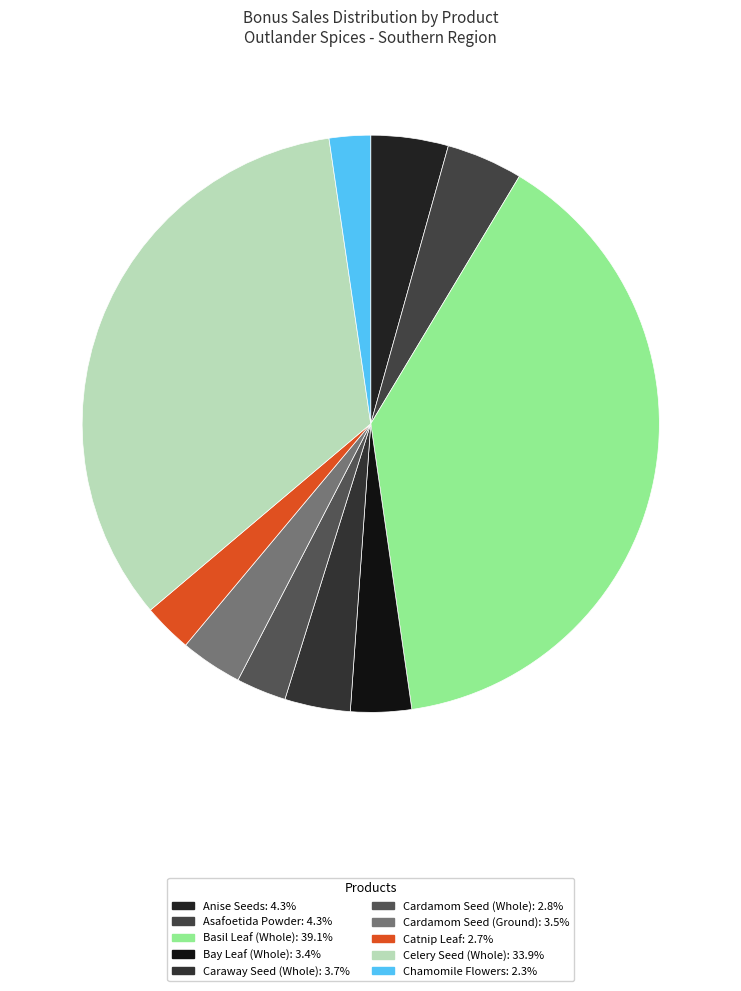

Count the number of slices in the pie.

10